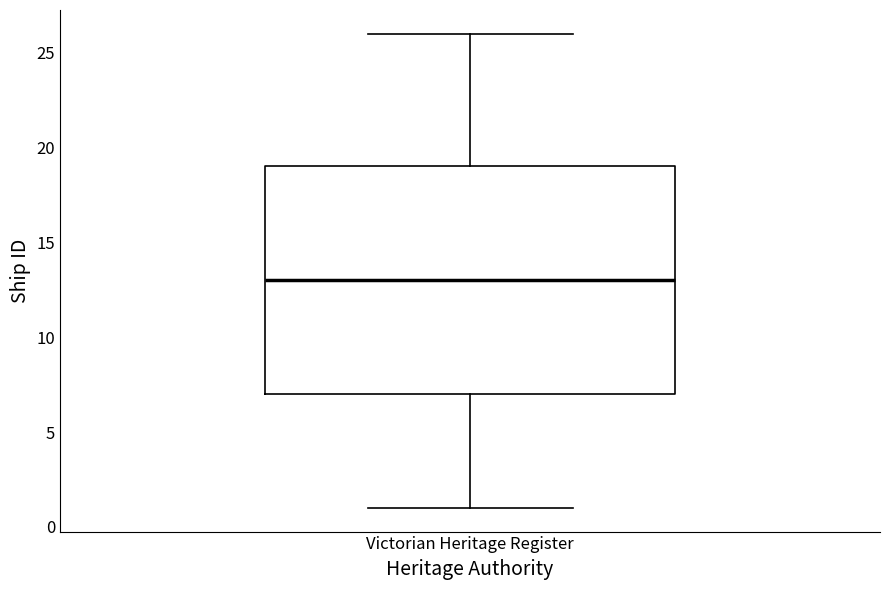

Read this box plot against the y-axis: the position of the median line, the range covered by the box, and the ends of both whiskers. The values are not printed on the chart, so give them approximately, as read against the axis.

median 13, box 7 to 19, whiskers 1 to 26